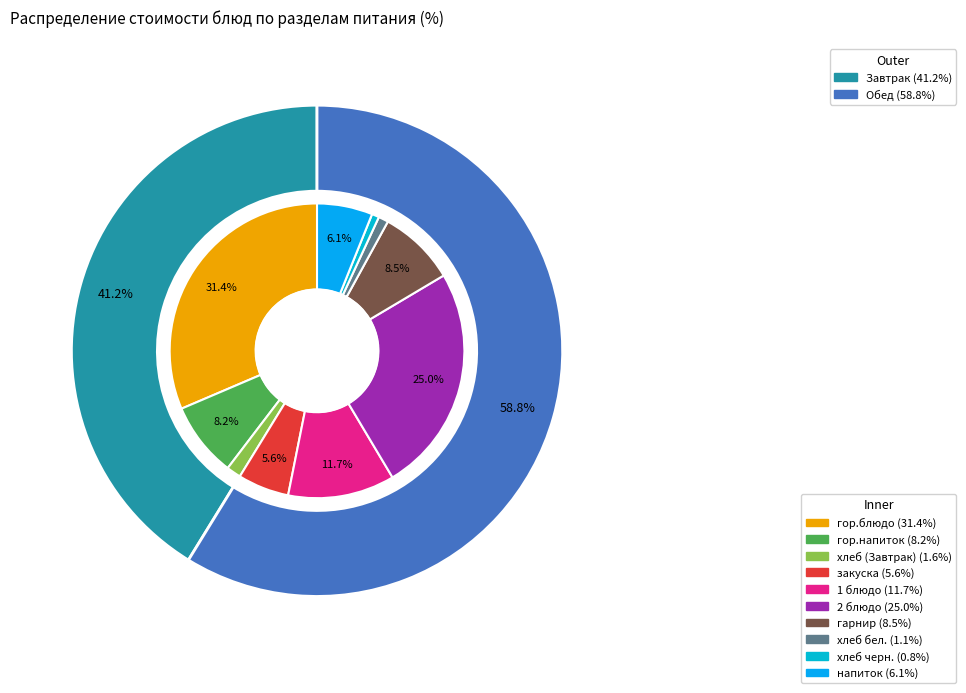

Is гор.напиток the majority of the pie?

No